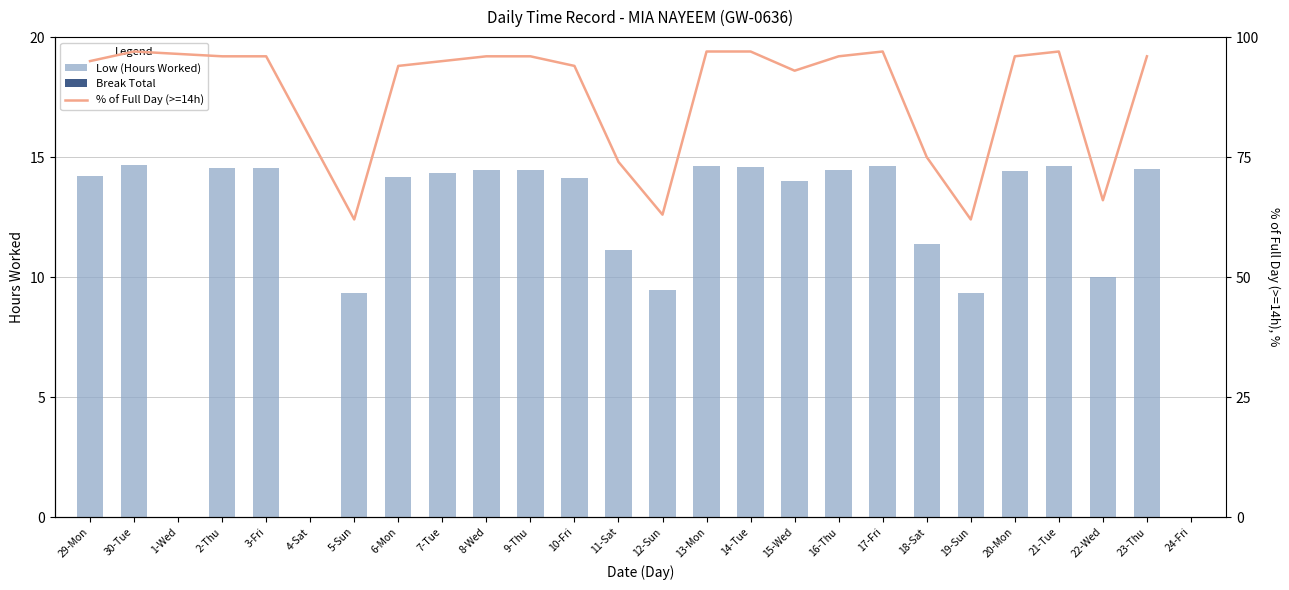

Are the bars grouped side by side (vs. stacked)?

No